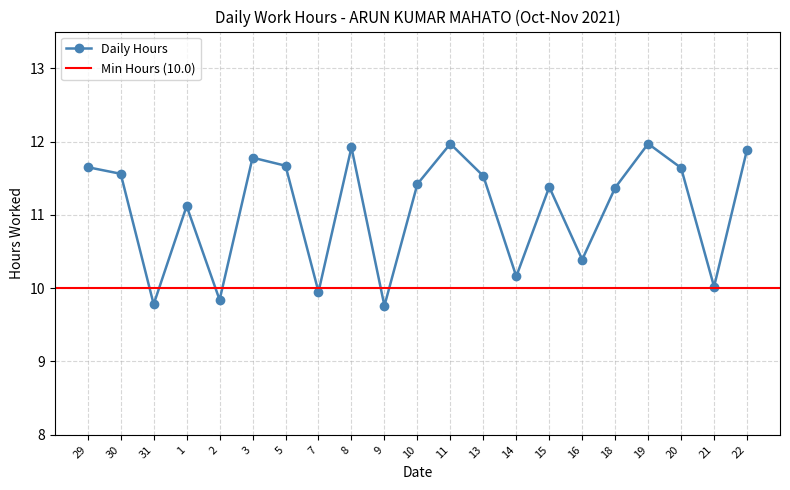

Where is the first local minimum?

31